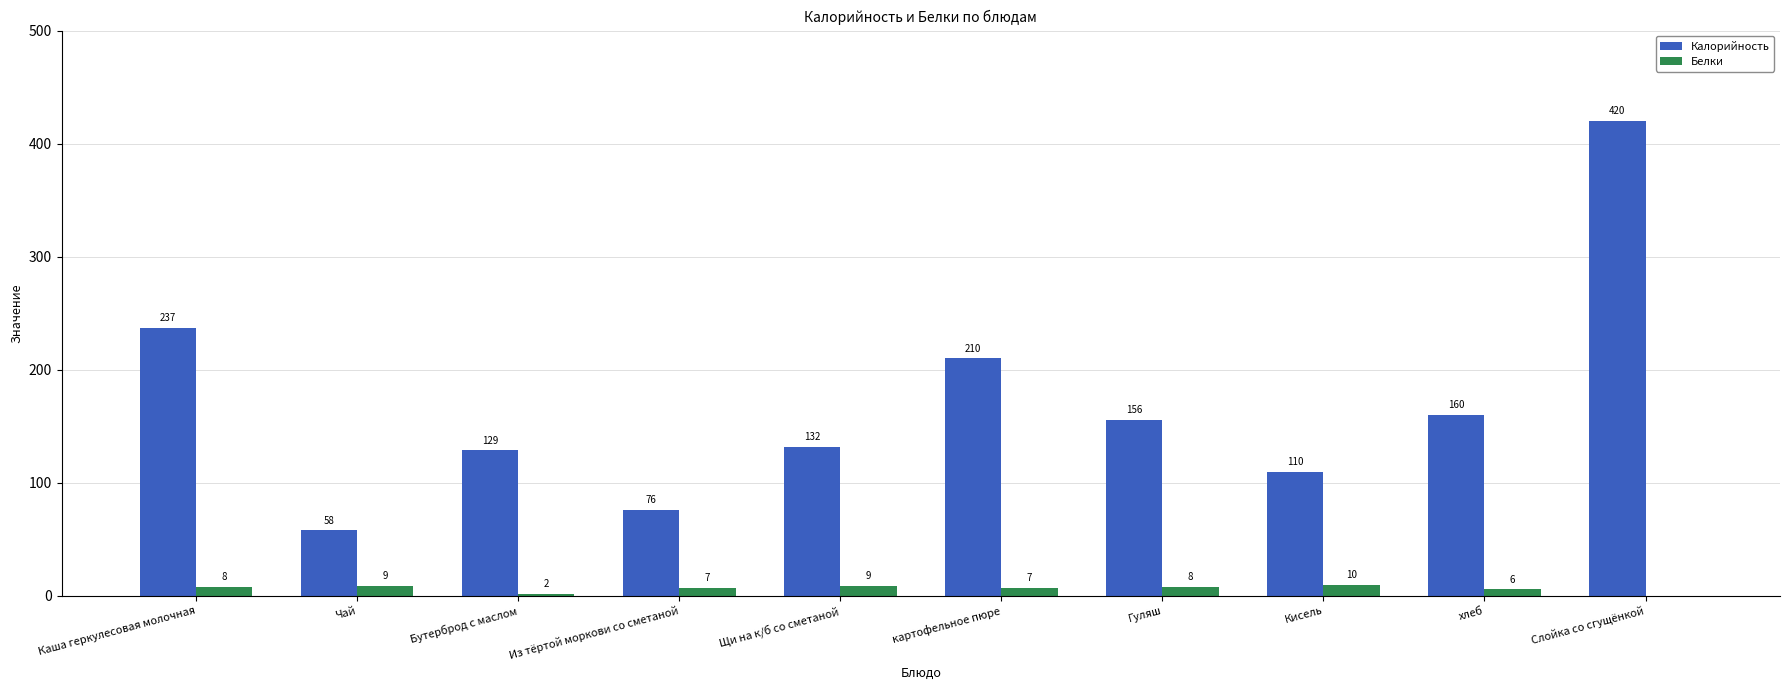

What are all the series names shown in the legend?

Калорийность, Белки